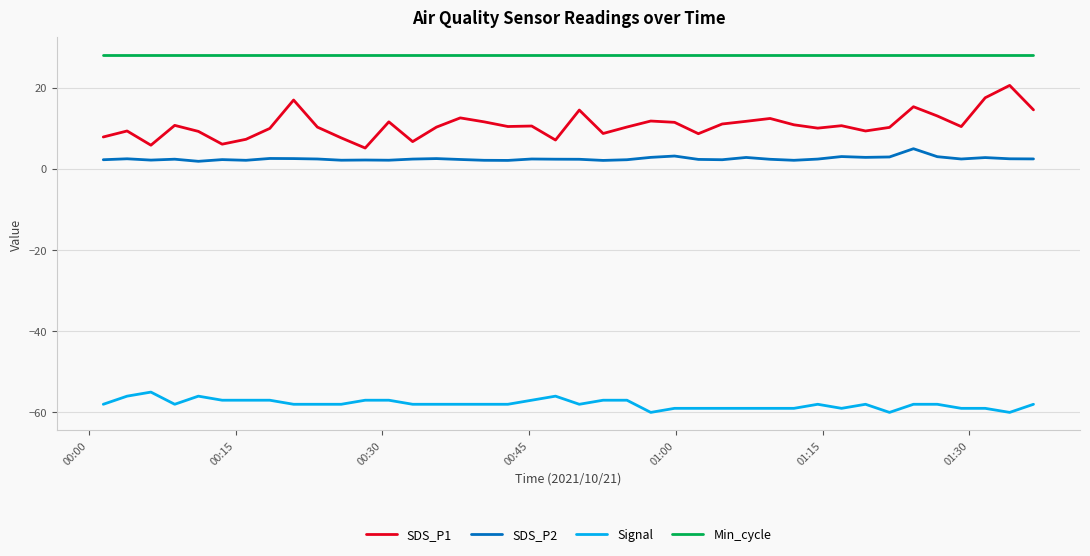

Which series has the largest total across all categories?

Min_cycle